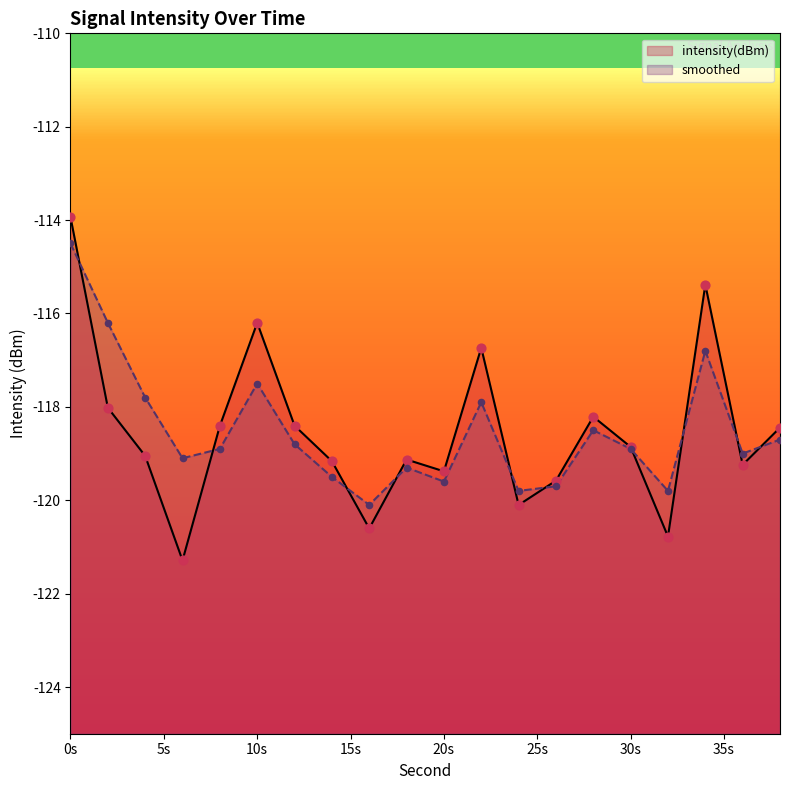

Which series contains the highest Y value?

intensity(dBm)